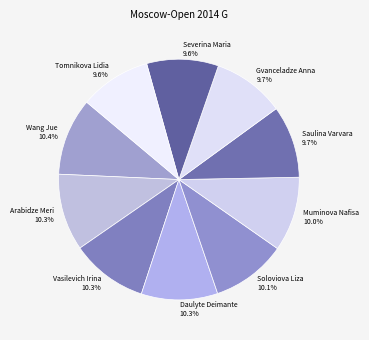

Is it true that Gvanceladze Anna is 10% of the pie?

True